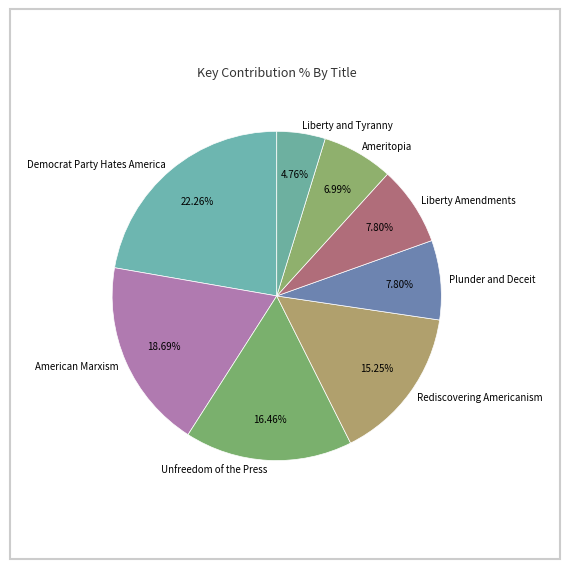

What is the smallest slice in the pie chart?

Liberty and Tyranny